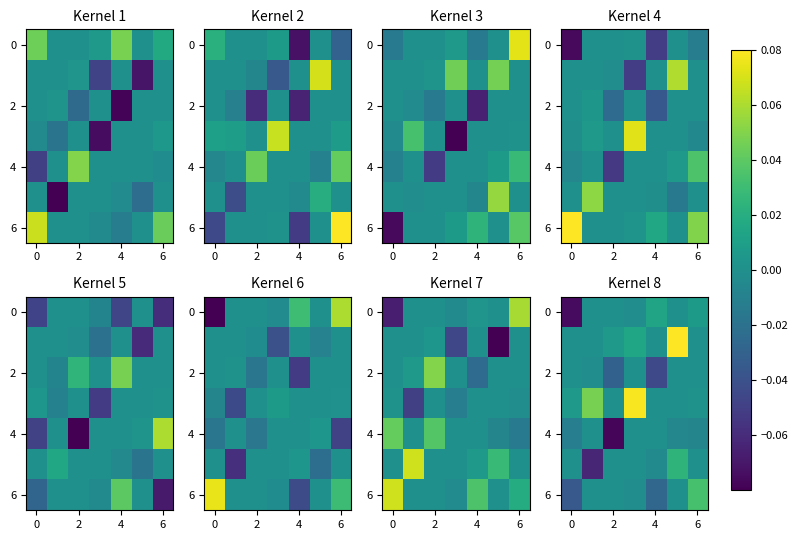

True or false: 0 has a value of 0.0 at 4.

True